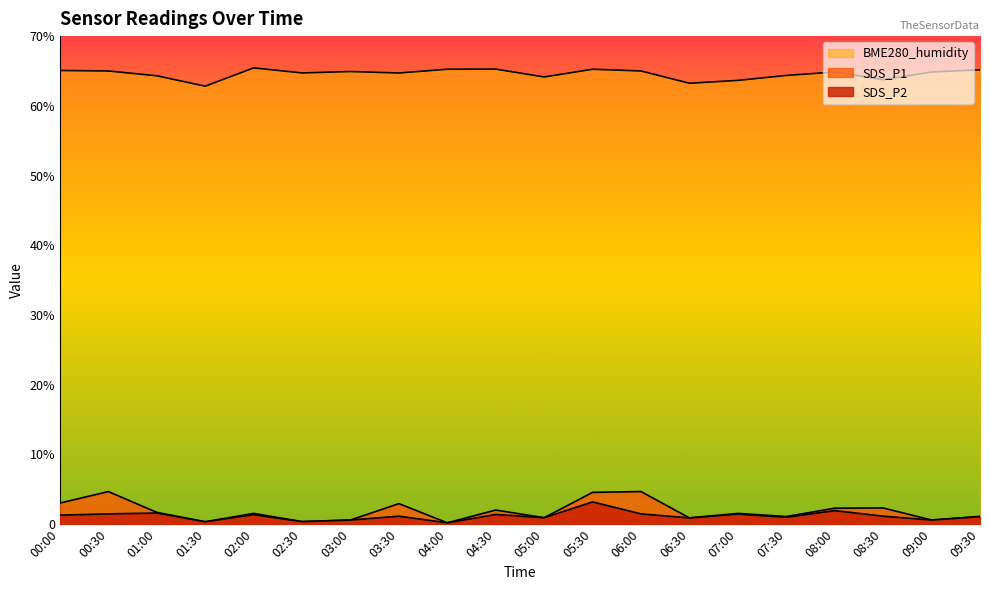

Reading right to left, transcribe all the data shown in this chart.

SDS_P1: 1.1	0.6	2.3	2.3	1.1	1.6	0.9	4.7	4.6	0.9	2.0	0.2	3.0	0.6	0.4	1.6	0.3	1.7	4.7	3.0
SDS_P2: 1.1	0.6	1.1	1.9	1.0	1.4	0.9	1.5	3.2	0.9	1.4	0.2	1.1	0.6	0.4	1.4	0.3	1.6	1.5	1.3
BME280_humidity: 65.2	64.8	63.8	64.8	64.4	63.6	63.2	65.0	65.2	64.1	65.3	65.2	64.7	64.9	64.7	65.4	62.8	64.3	65.0	65.1